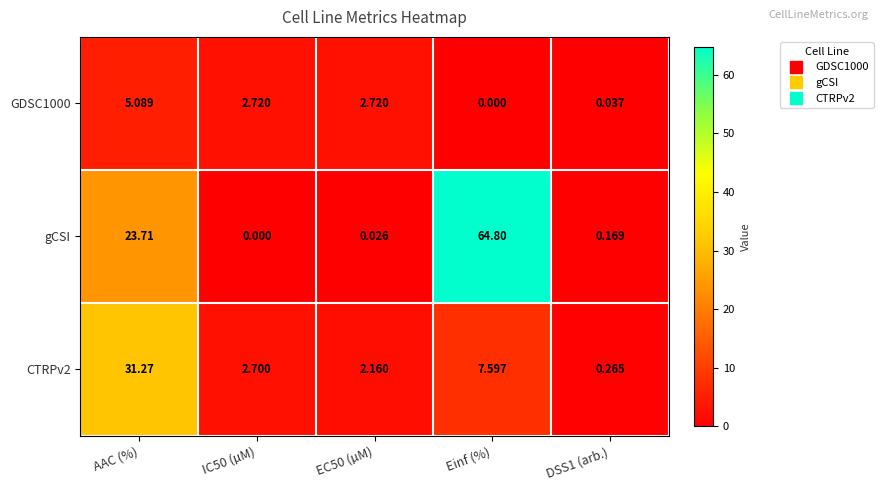

At which label does GDSC1000 first exceed 2?

AAC (%)